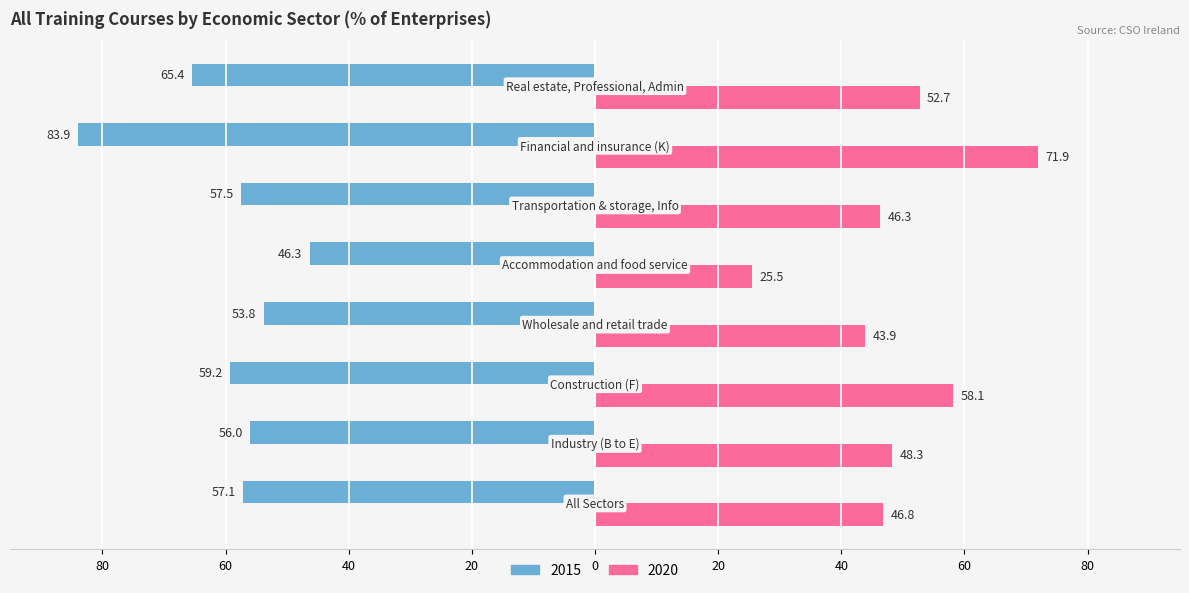

What are all the series names shown in the legend?

2015, 2020